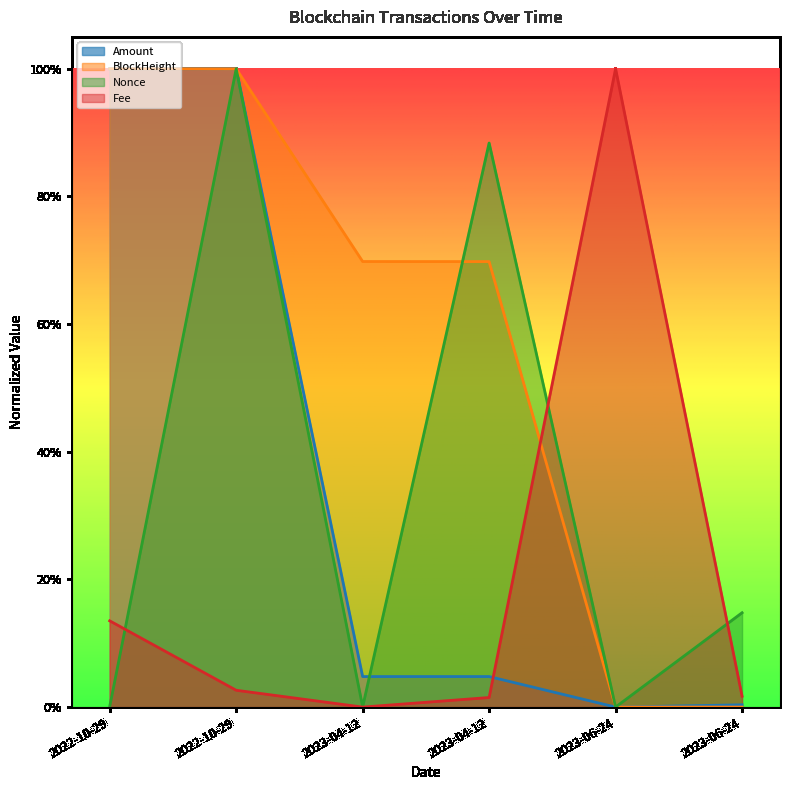

In Amount, how many points are higher than both neighbors (excluding endpoints)?

2